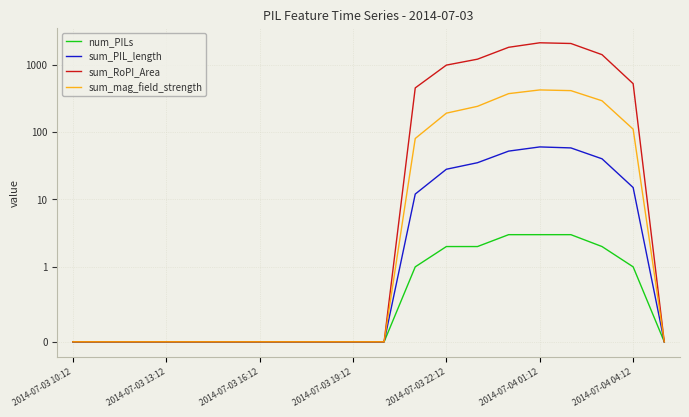

Between 2014-07-03 19:12 and 2014-07-03 13:12, which is larger?

2014-07-03 19:12